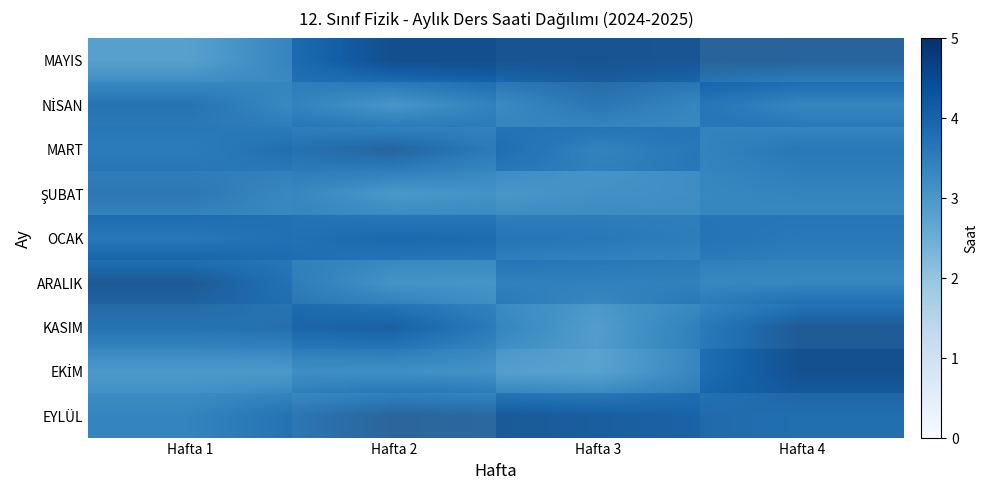

Which label corresponds to the largest value in the chart?

Hafta 2